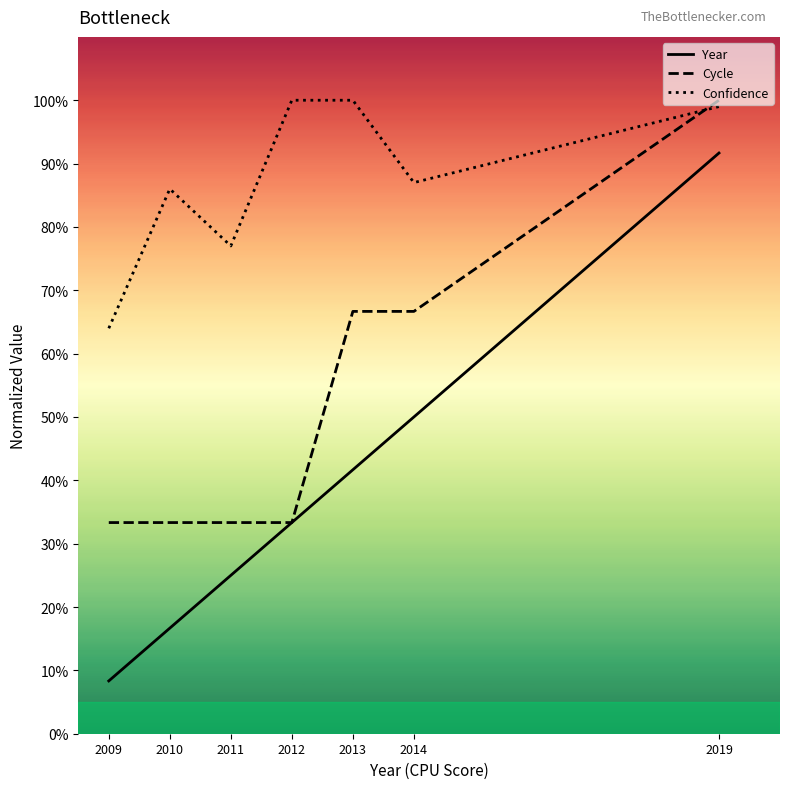

What is the difference between the second highest and second lowest values in the Cycle series?

0.3